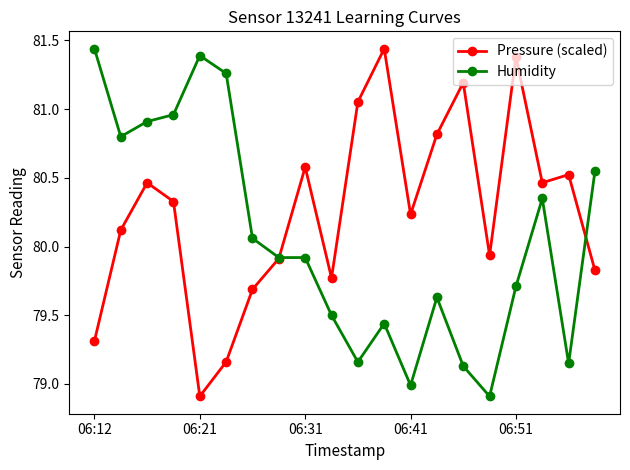

Which series has the largest total across all categories?

Pressure (scaled)